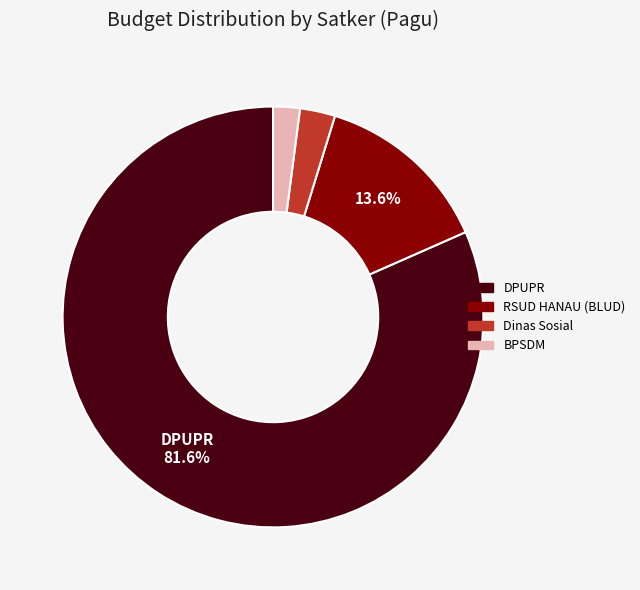

How many slices are in this pie chart?

4